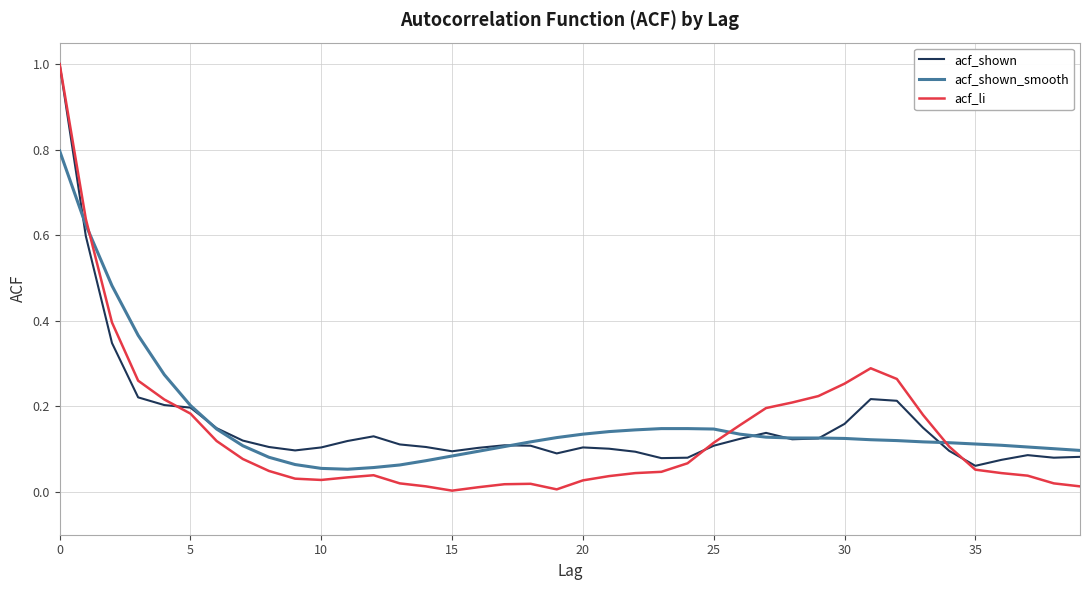

Reading left to right, extract all data points from this chart.

acf_shown: 1.0	0.6	0.3	0.2	0.2	0.2	0.1	0.1	0.1	0.1	0.1	0.1	0.1	0.1	0.1	0.1	0.1	0.1	0.1	0.1	0.1	0.1	0.1	0.1	0.1	0.1	0.1	0.1	0.1	0.1	0.2	0.2	0.2	0.1	0.1	0.1	0.1	0.1	0.1	0.1
acf_shown_smooth: 0.8	0.6	0.5	0.4	0.3	0.2	0.1	0.1	0.1	0.1	0.1	0.1	0.1	0.1	0.1	0.1	0.1	0.1	0.1	0.1	0.1	0.1	0.1	0.1	0.1	0.1	0.1	0.1	0.1	0.1	0.1	0.1	0.1	0.1	0.1	0.1	0.1	0.1	0.1	0.1
acf_li: 1.0	0.6	0.4	0.3	0.2	0.2	0.1	0.1	0.0	0.0	0.0	0.0	0.0	0.0	0.0	0.0	0.0	0.0	0.0	0.0	0.0	0.0	0.0	0.0	0.1	0.1	0.2	0.2	0.2	0.2	0.3	0.3	0.3	0.2	0.1	0.1	0.0	0.0	0.0	0.0